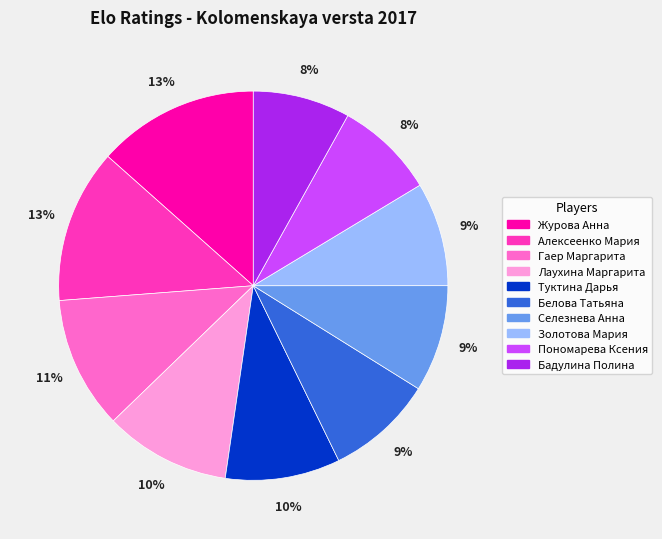

How many segments does this pie chart have?

10